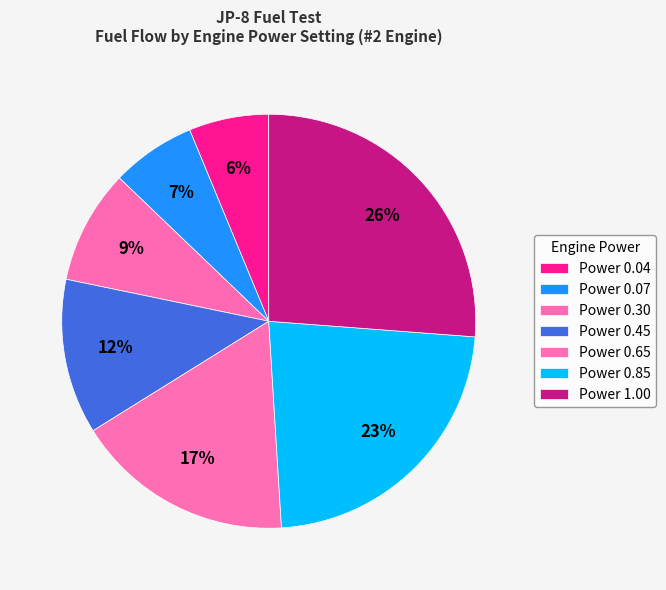

How many segments does this pie chart have?

7